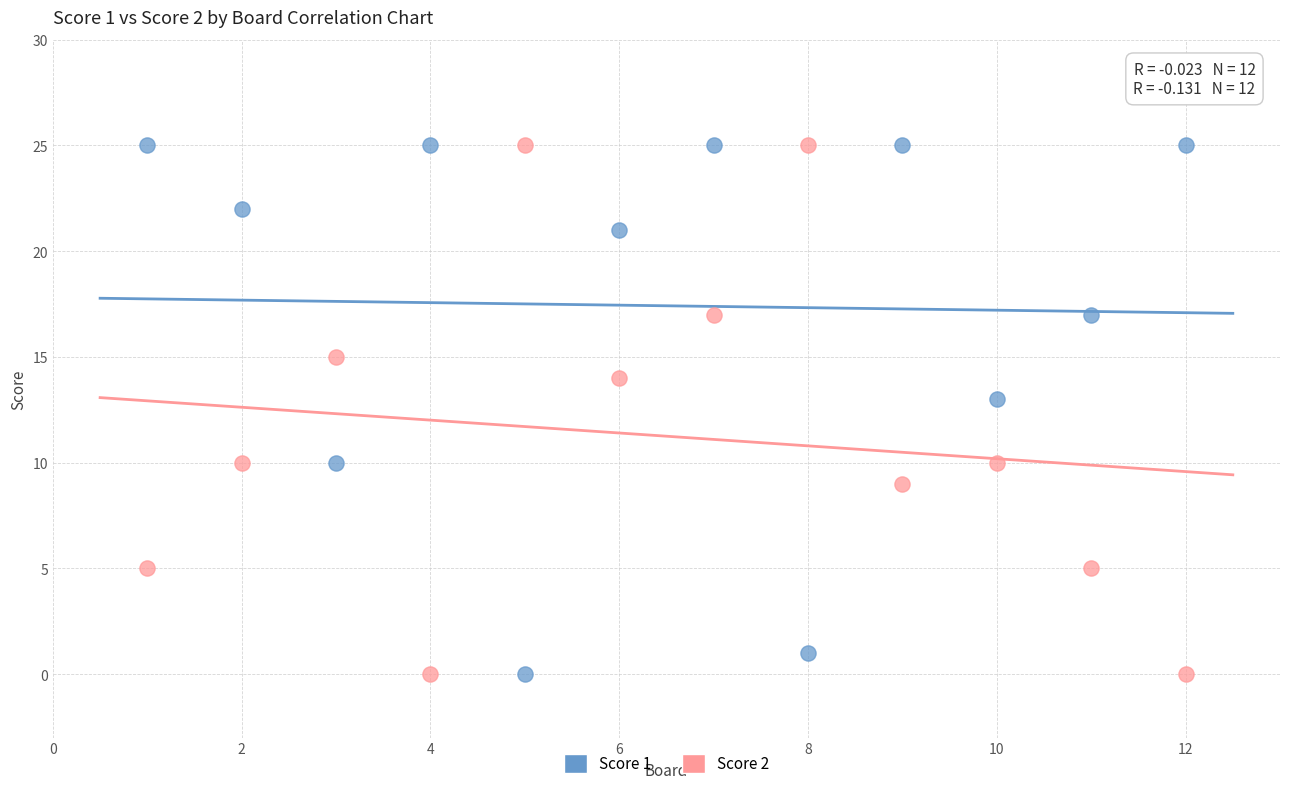

Across all data points, what is the range of Y values (max minus min)?

25